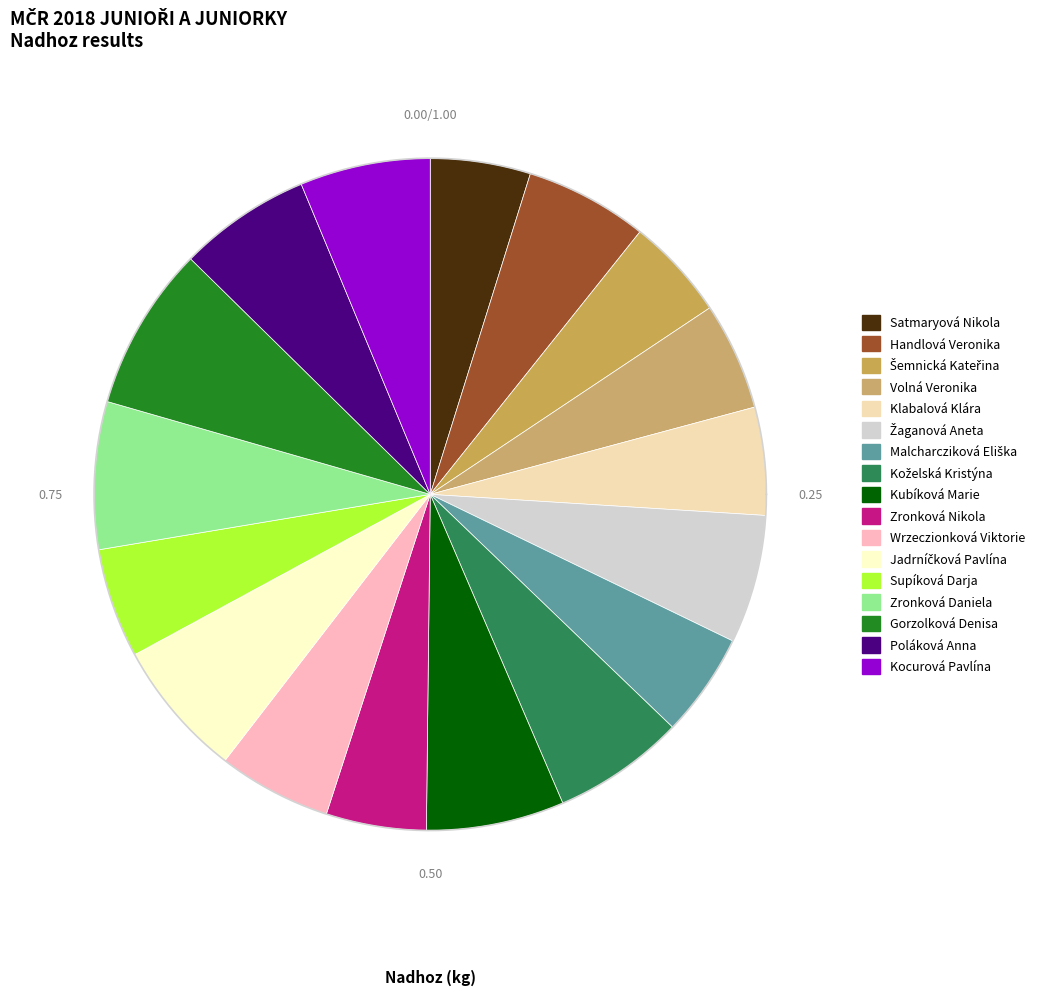

Does Koželská Kristýna represent more than half of the total?

No